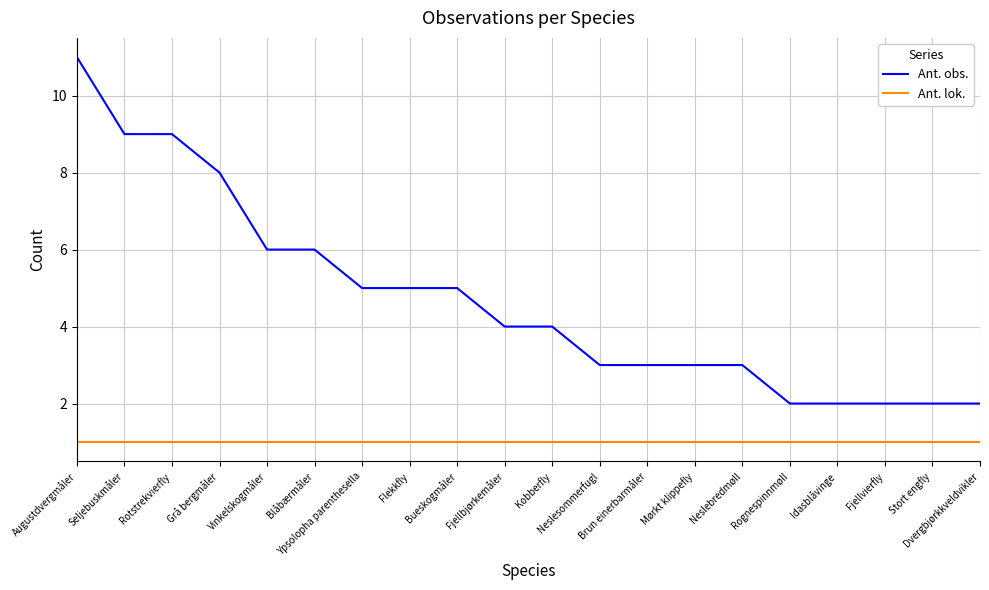

The Ant. lok. series shows 1 at Flekkfly. True or false?

True